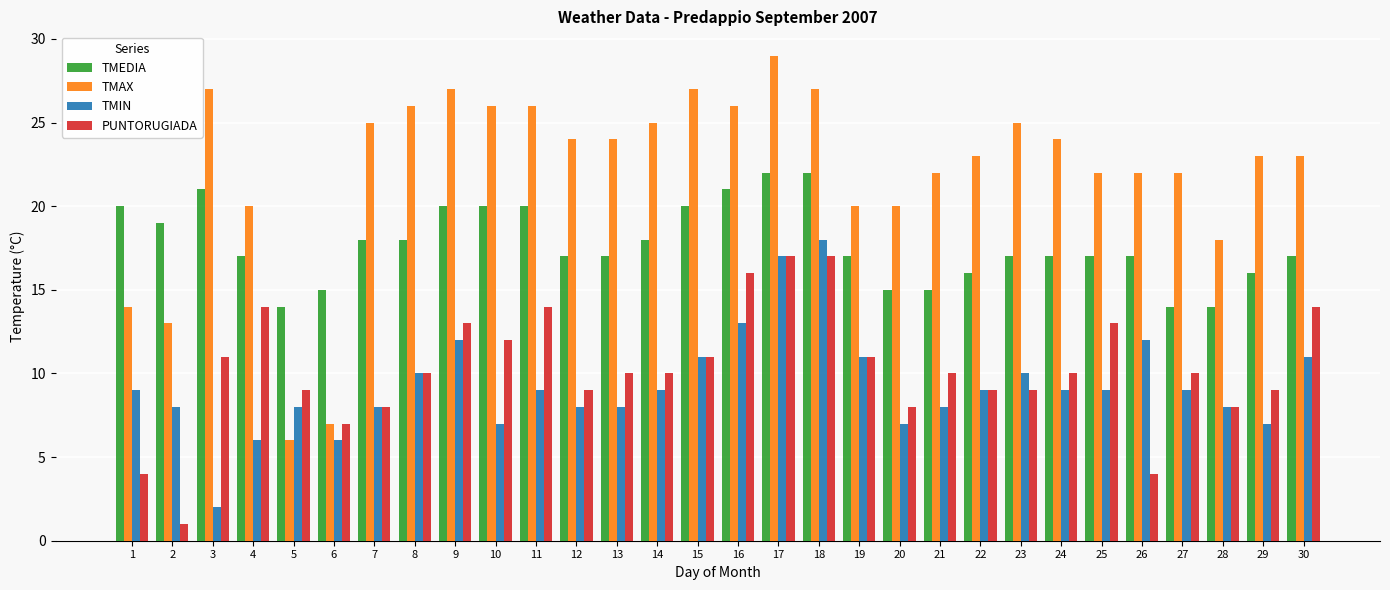

What are all the series names shown in the legend?

TMEDIA, TMAX, TMIN, PUNTORUGIADA